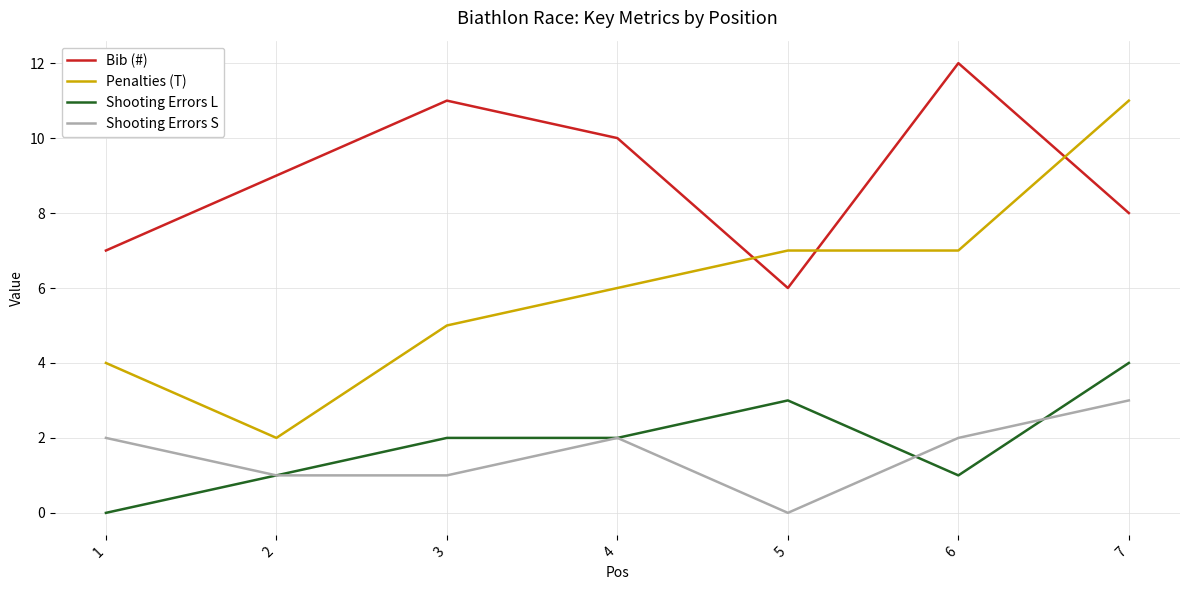

Where do Penalties (T) and Bib (#) first cross each other?

4 and 5